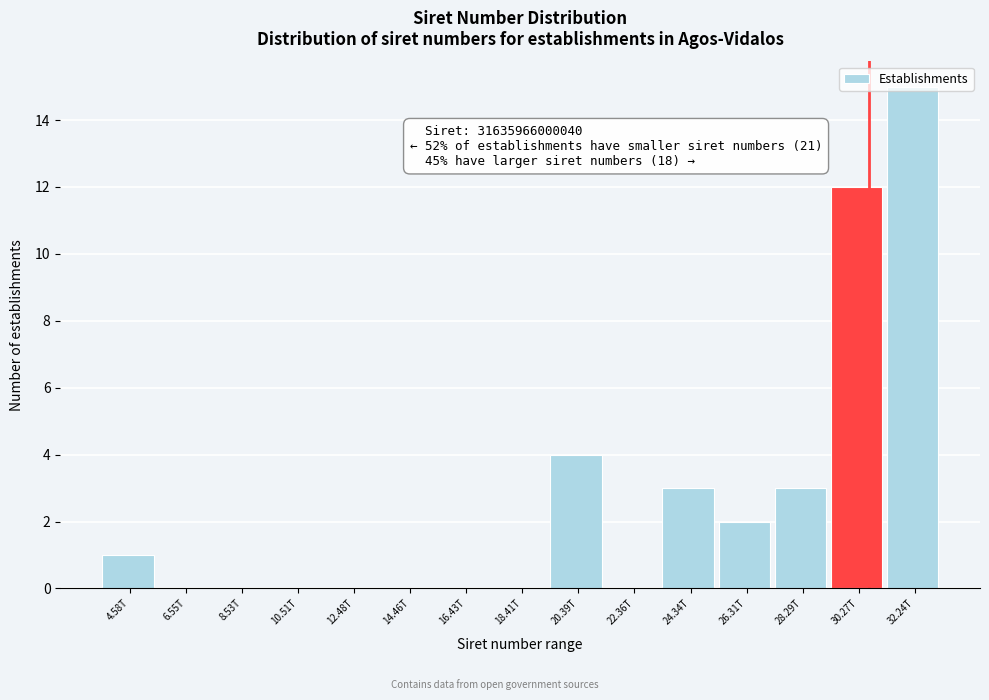

Between 30.27T and 12.48T, which is larger?

30.27T